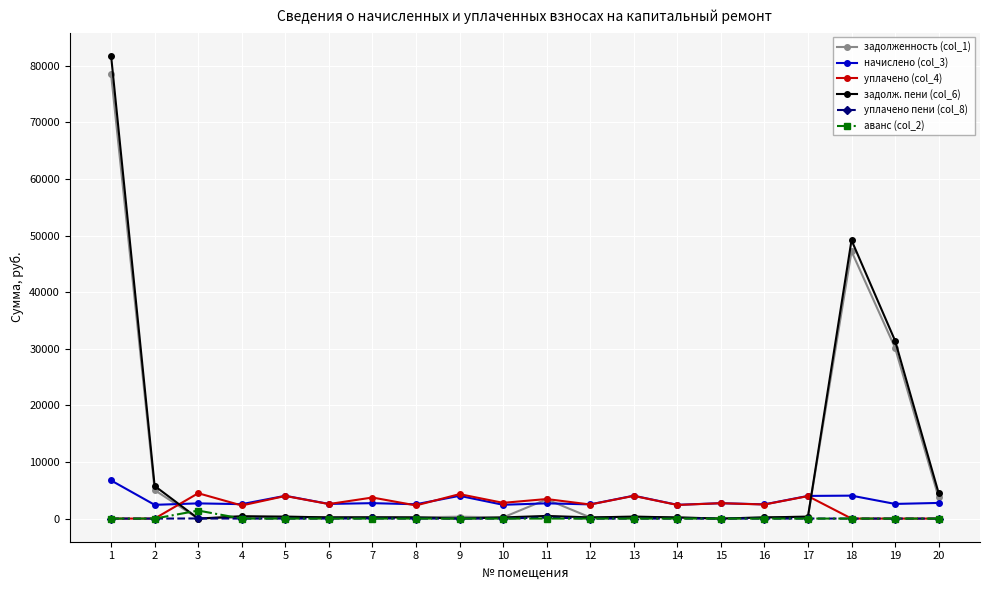

What are all the series names shown in the legend?

задолженность (col_1), начислено (col_3), уплачено (col_4), задолж. пени (col_6), уплачено пени (col_8), аванс (col_2)